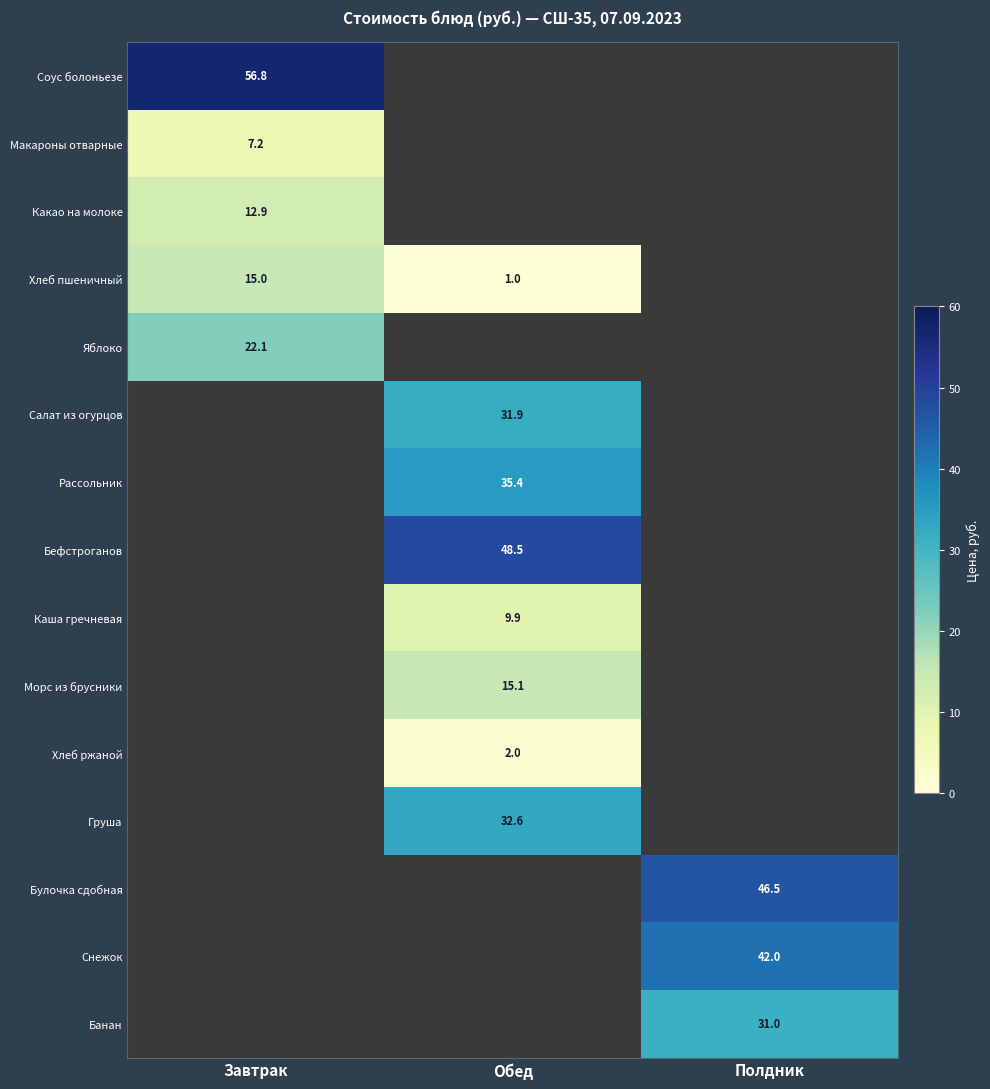

Which has a higher value, Полдник or Завтрак?

Завтрак